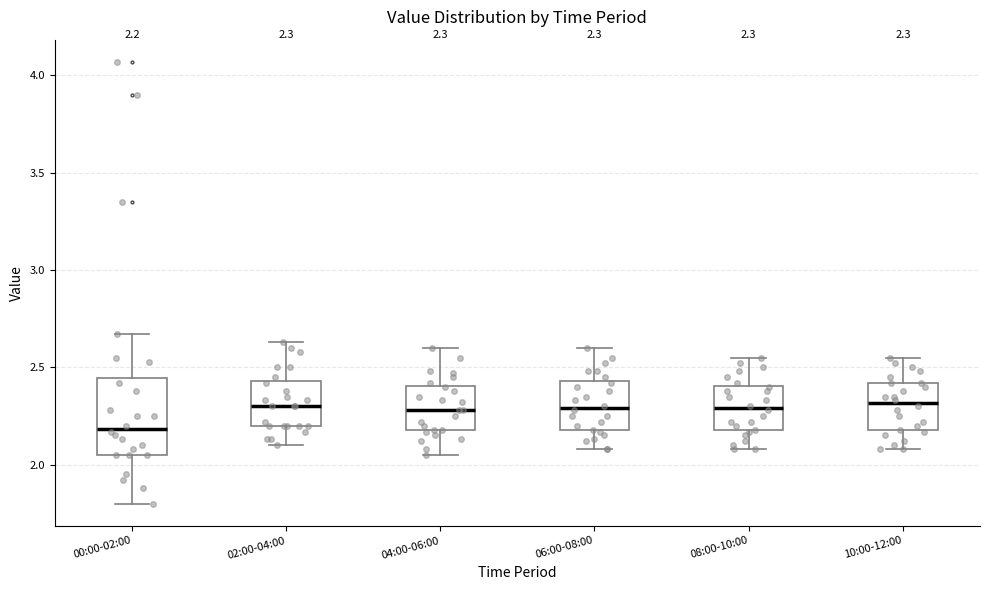

Which box's median line is the lowest?

00:00-02:00